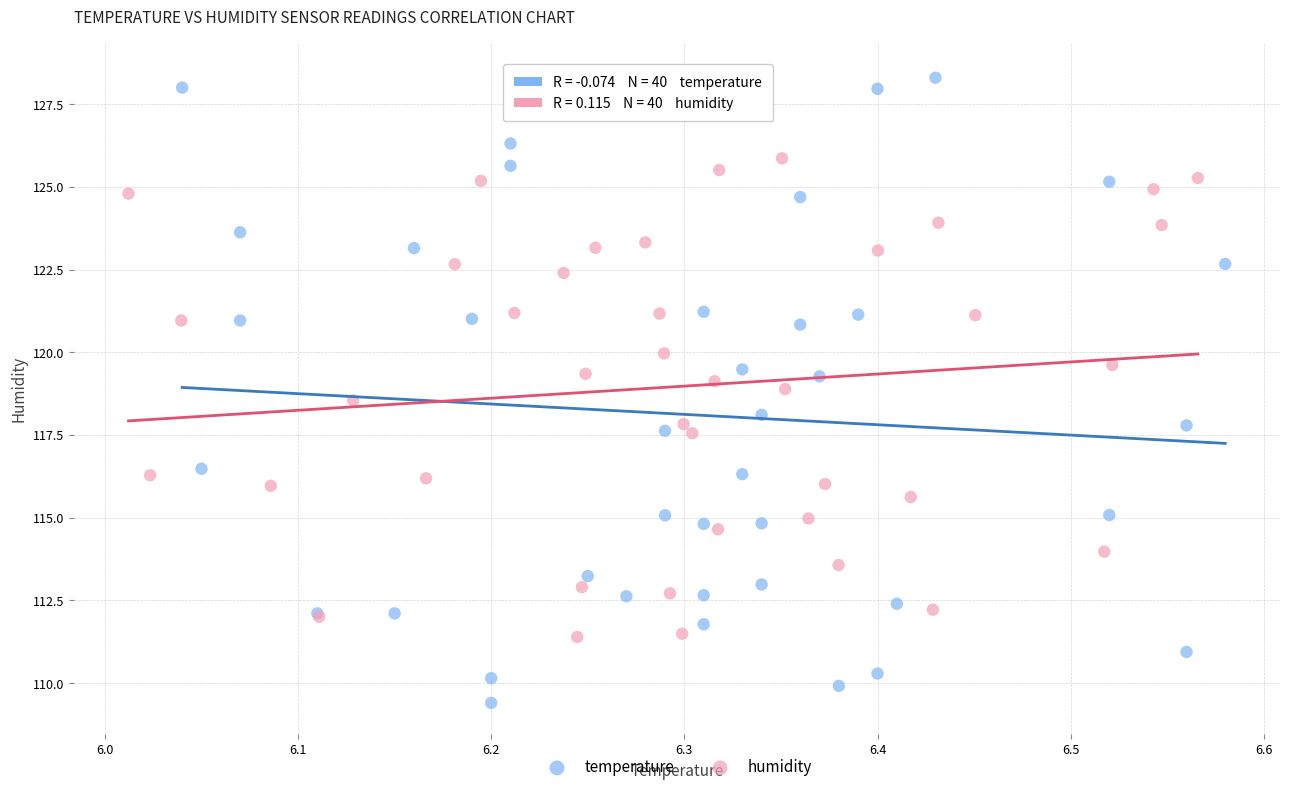

Which series reaches the minimum Y coordinate?

temperature